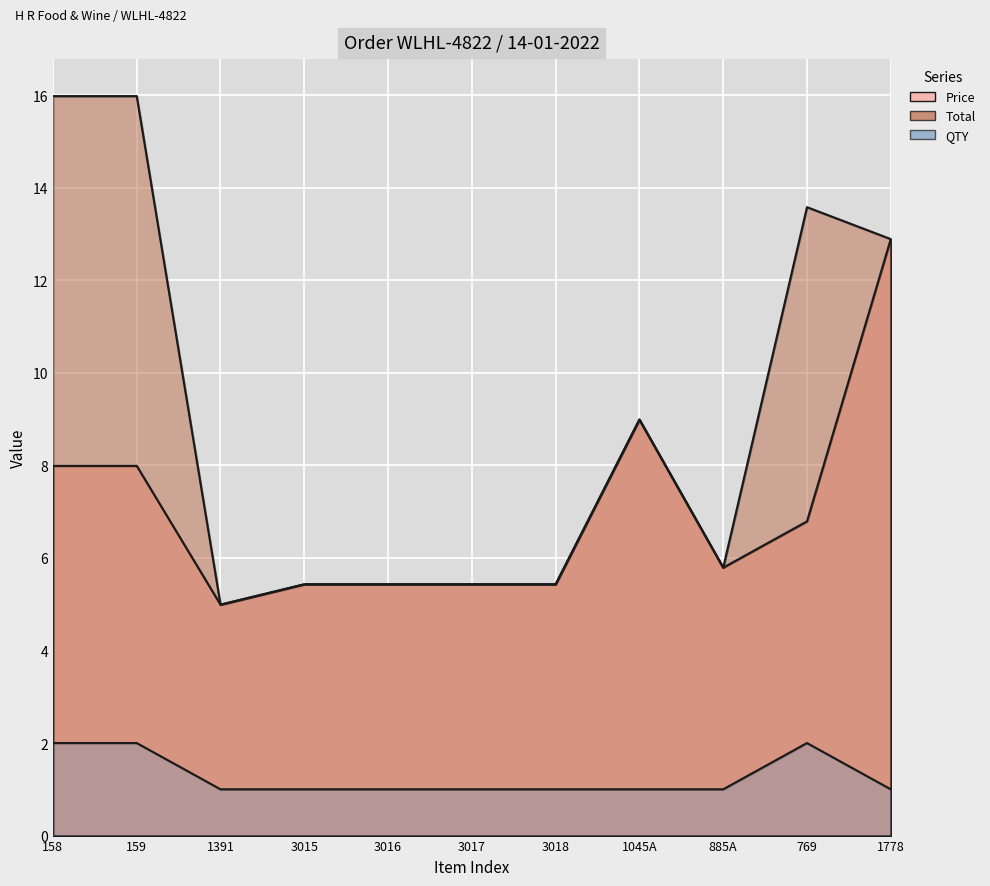

Which category has the lowest value in the QTY series?

1391